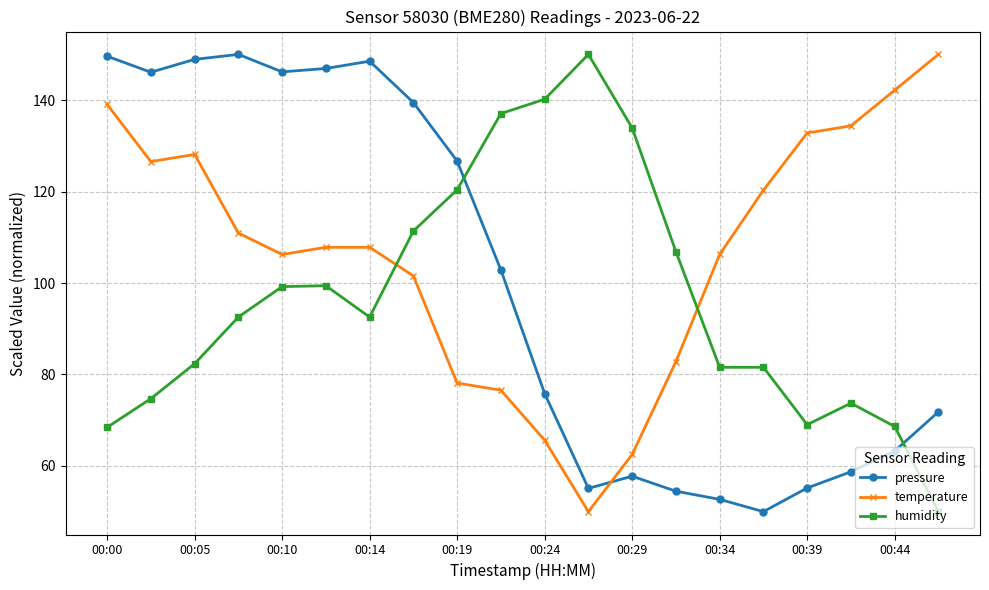

What is the greatest value displayed?

150.0